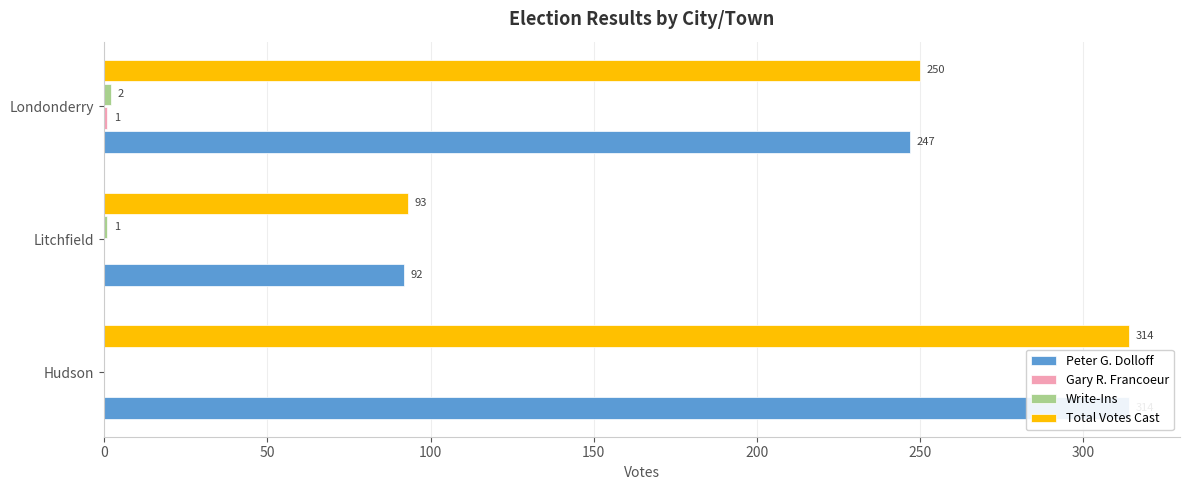

How many bars are there in each group?

4